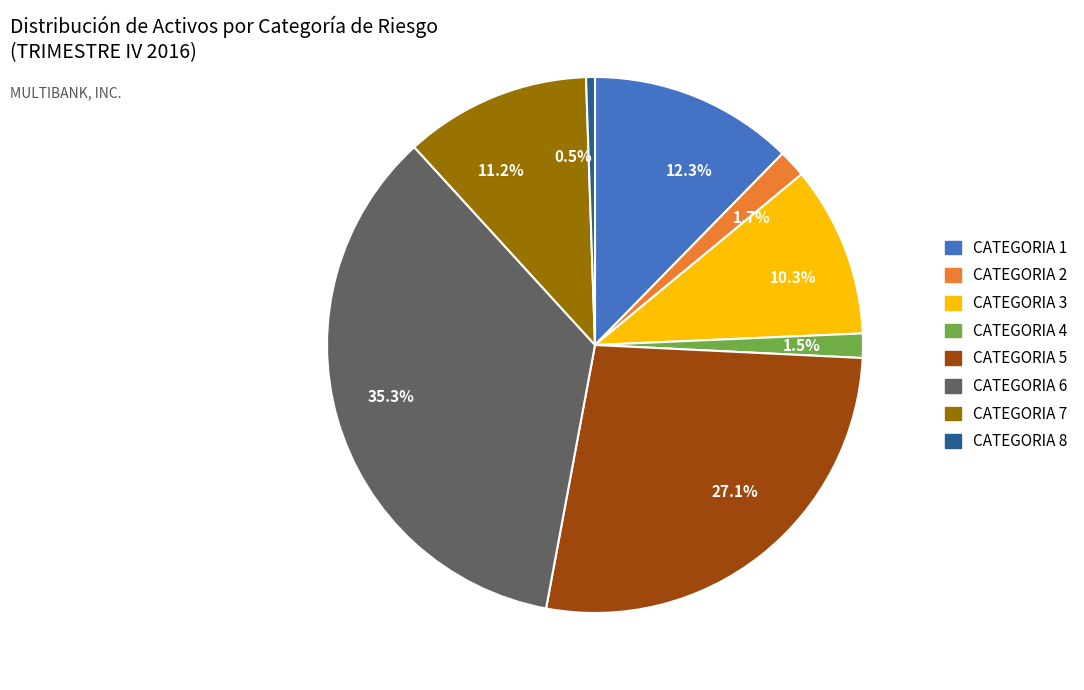

Which slice is the largest?

CATEGORIA 6